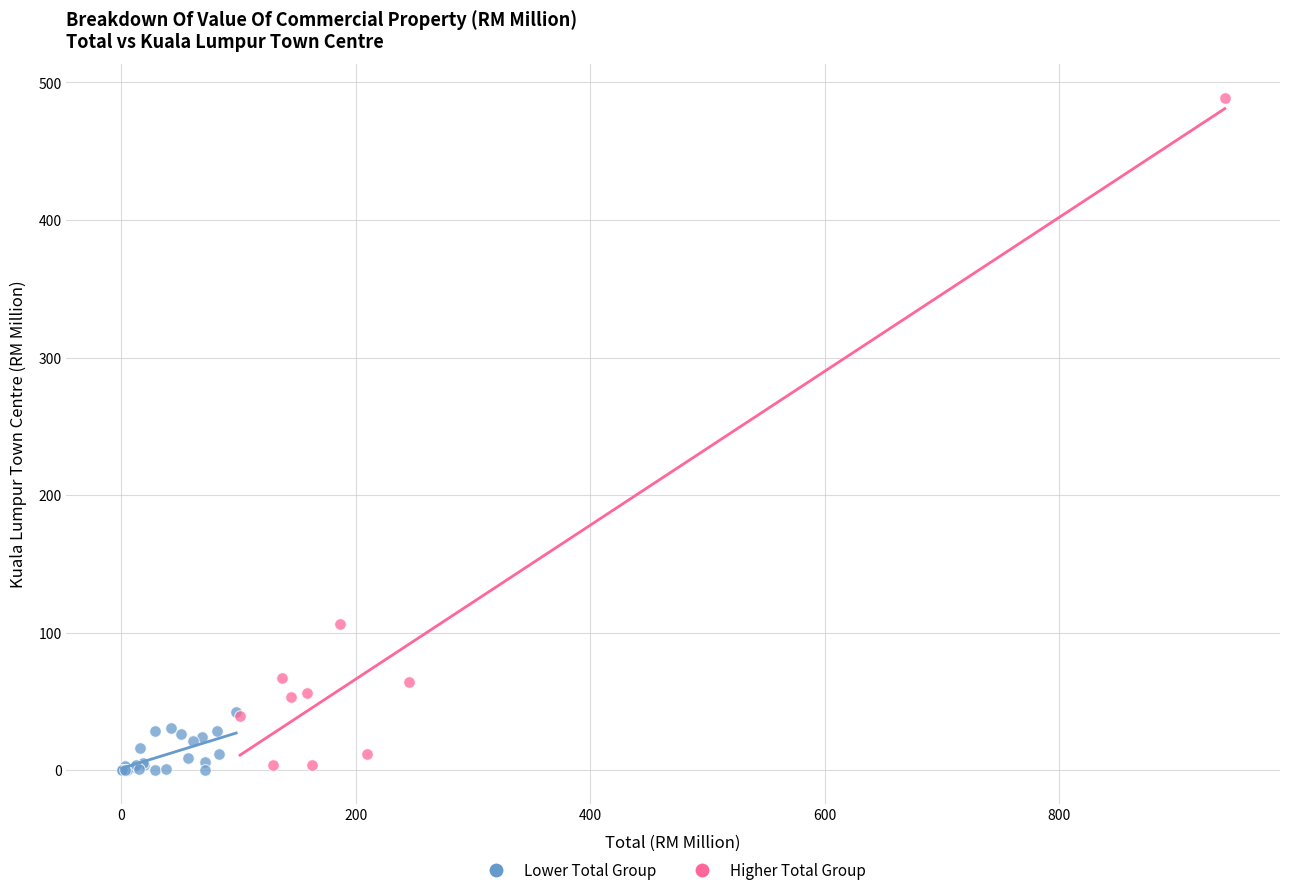

Which series has the widest spread of Y values?

Higher Total Group